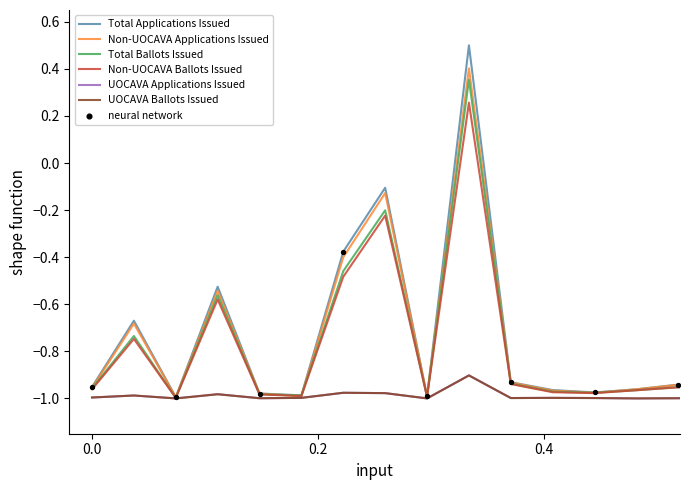

What is the maximum value for Total Applications Issued?

0.5